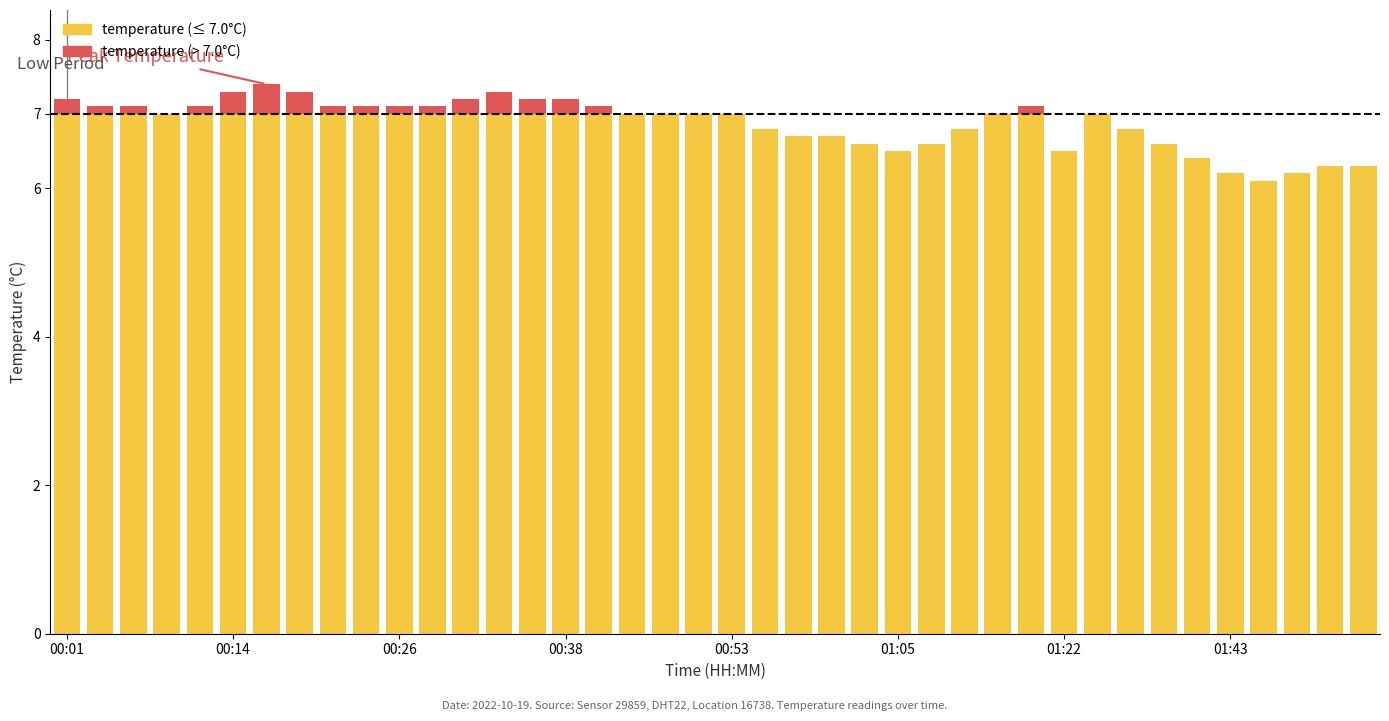

How many categories are shown in the chart?

40